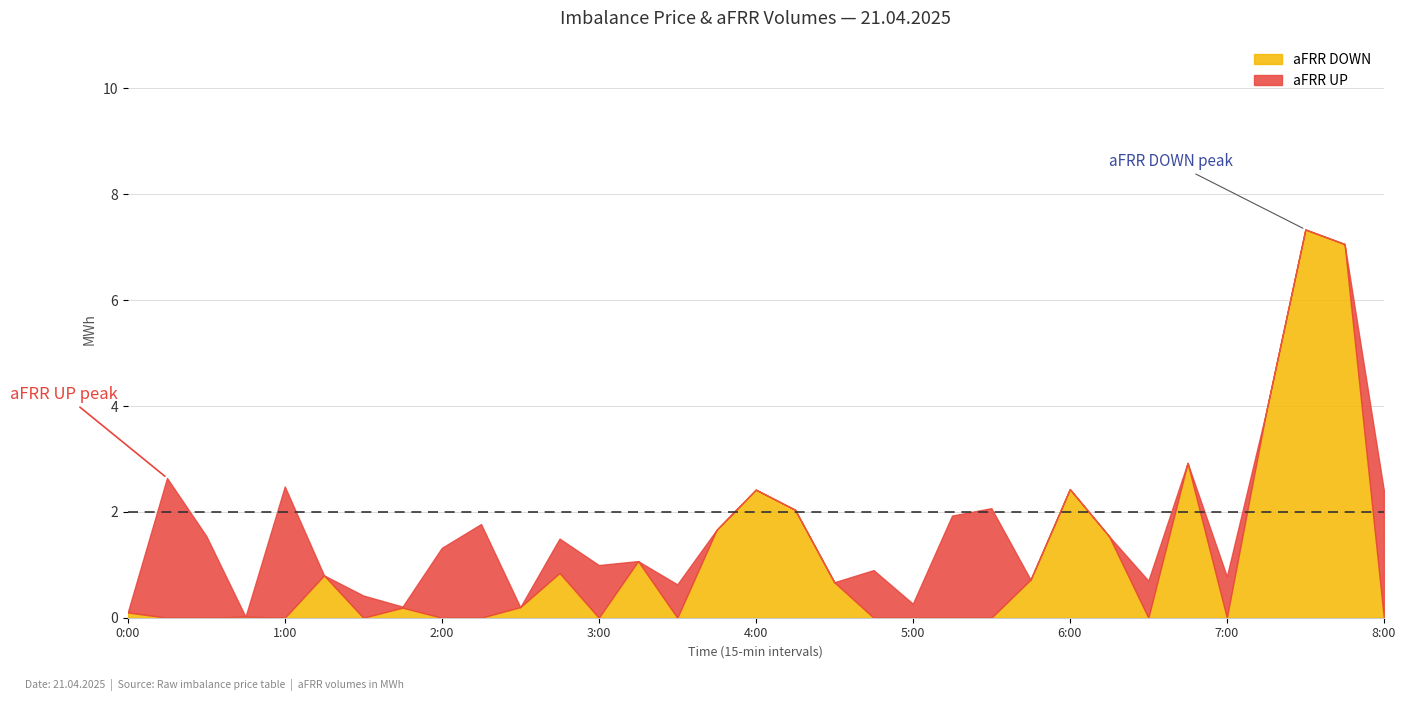

What is the total value across all series at 4:00?

2.4